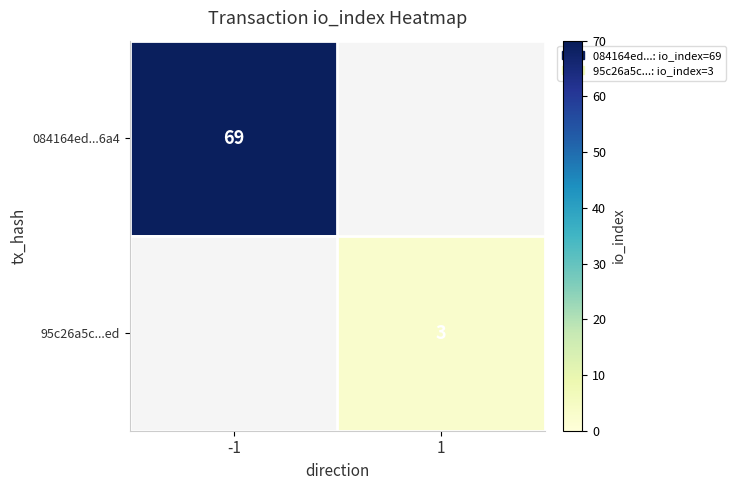

Is it true that 95c26a5c...ed equals 5 at 1?

False